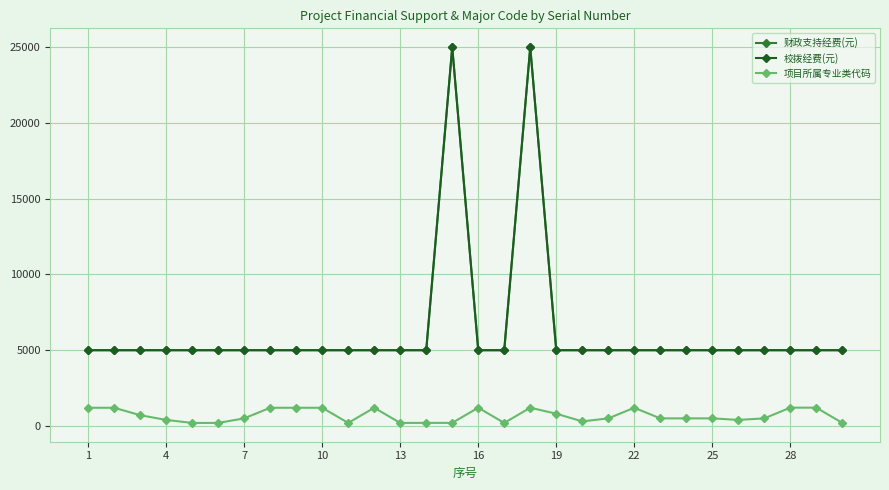

At how many categories does at least one series exceed 6176?

2